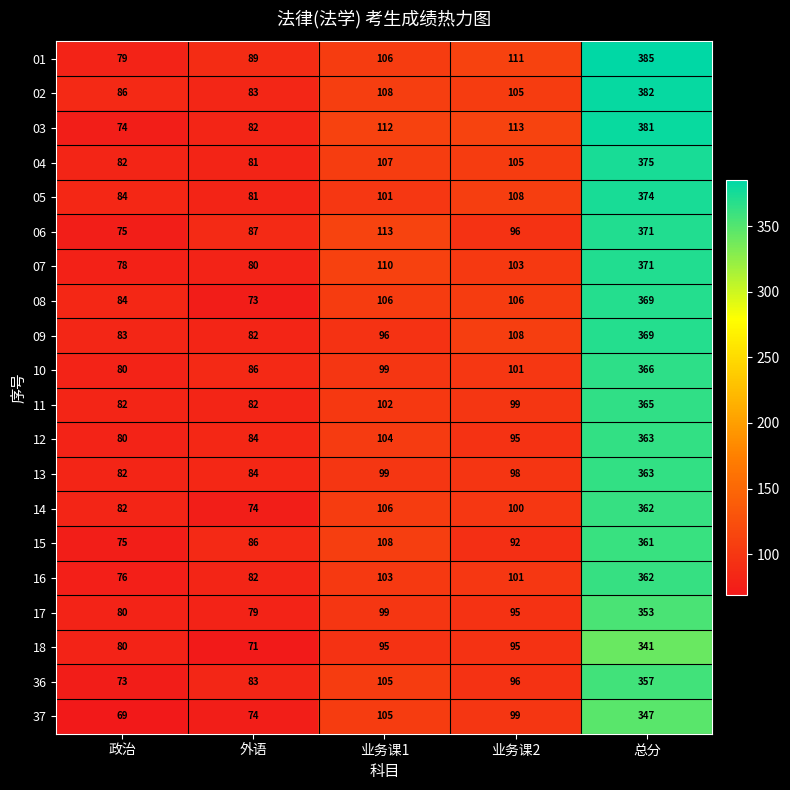

At which category does the chart reach its minimum across all series?

政治